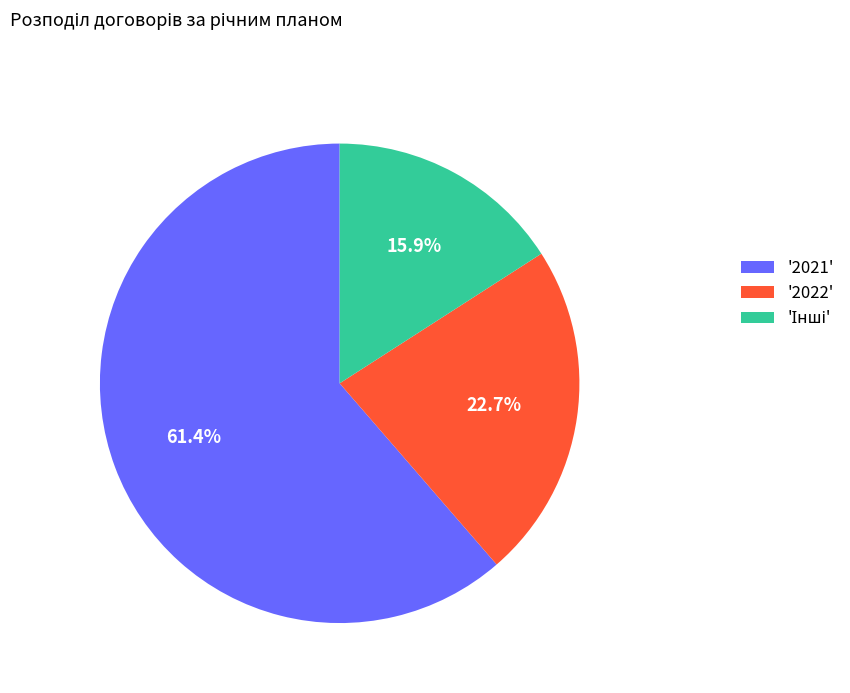

Which category has the biggest portion of the pie?

'2021'